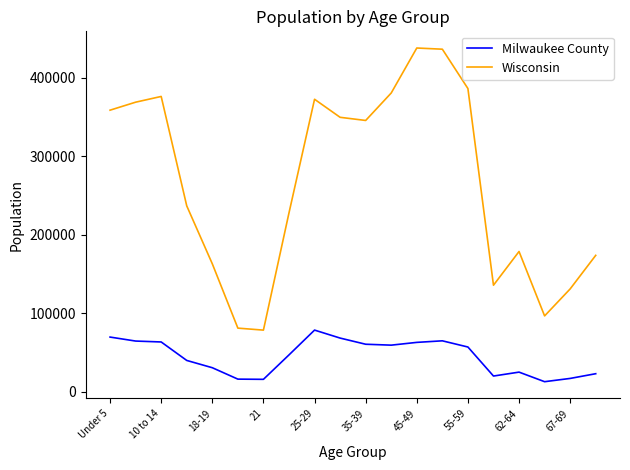

True or false: Wisconsin and Milwaukee County cross at least once.

False